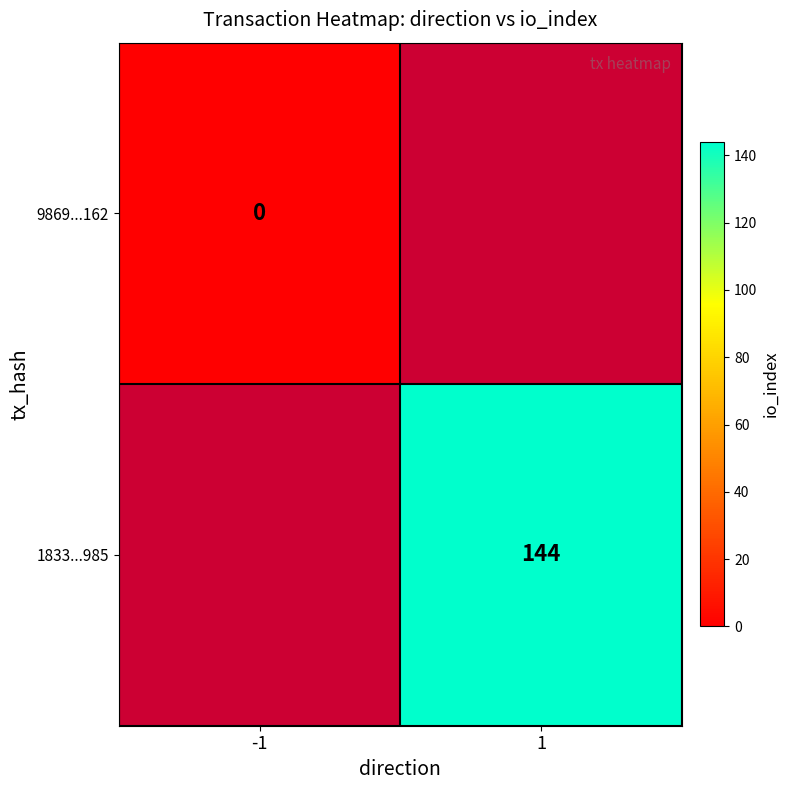

Is the value of 9869...162 at -1 greater than the value of 1833...985 at 1?

No